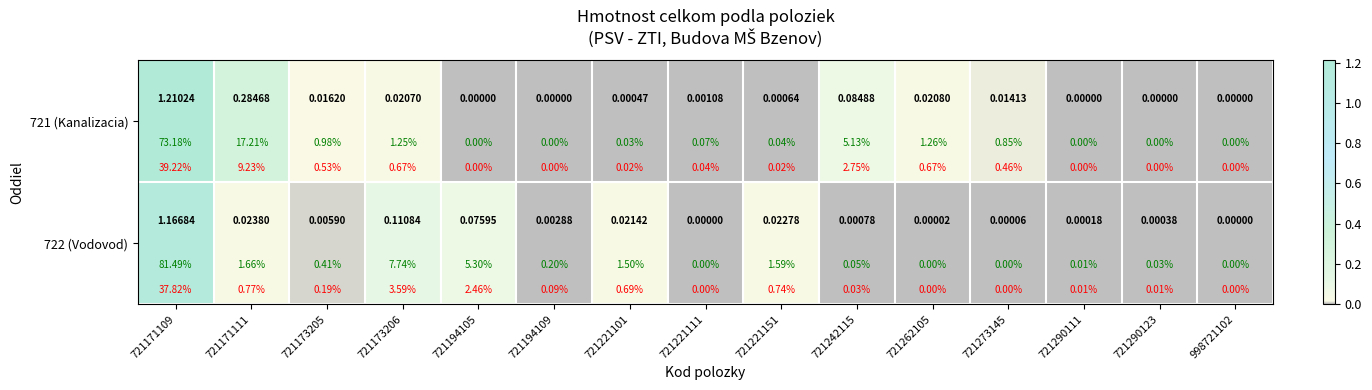

Count the number of categories in the chart.

15